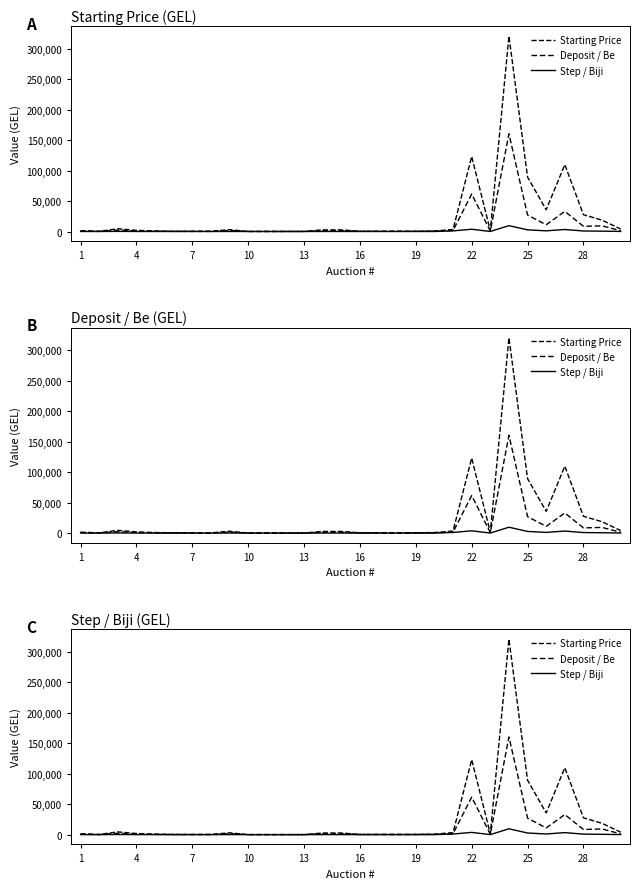

Reading left to right, transcribe all the data shown in this chart.

Starting Price: 1500	350	4500	1875	900	400	400	400	3000	117	117	117	117	2700	2700	400	400	400	400	875	3300	123000	1400	320466	89240	35600	109700	27600	18585	4100
Deposit / Be: 750	175	2225	938	450	200	200	200	1500	95	95	95	95	1350	1350	320	320	320	320	440	1650	61500	700	160233	27000	11000	33000	8500	9292	1250
Step / Biji: 50	15	225	60	30	15	15	15	90	10	10	10	10	81	81	15	15	15	15	30	1000	3700	50	9610	2700	1100	3300	850	560	125